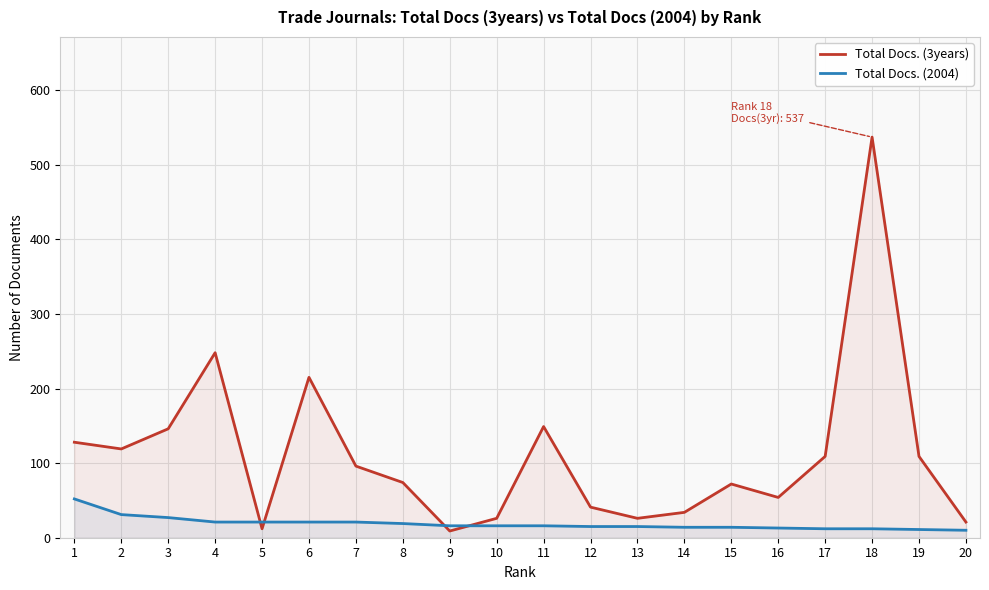

What is the average value of the Total Docs. (2004) series?

19